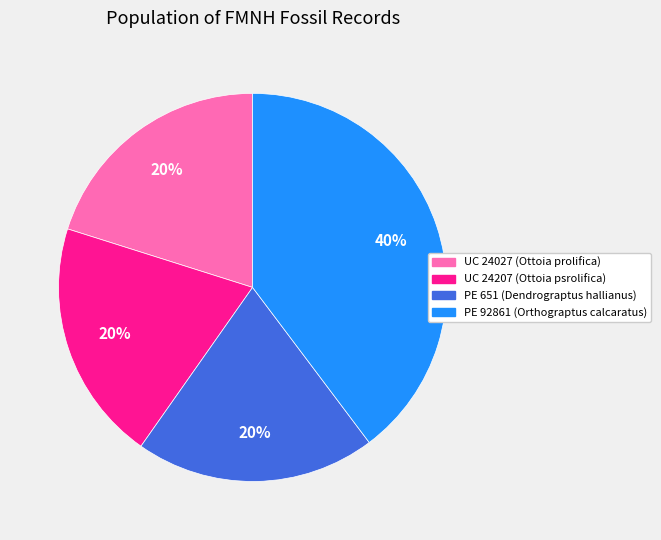

True or false: PE 651 (Dendrograptus hallianus) accounts for 20% of the total.

True